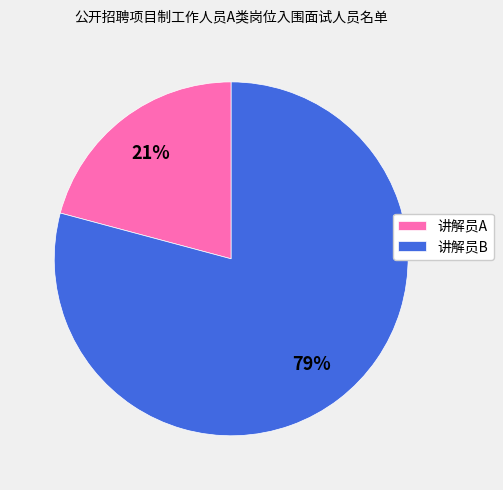

Do 讲解员B and 讲解员A together represent more than half of the pie?

Yes